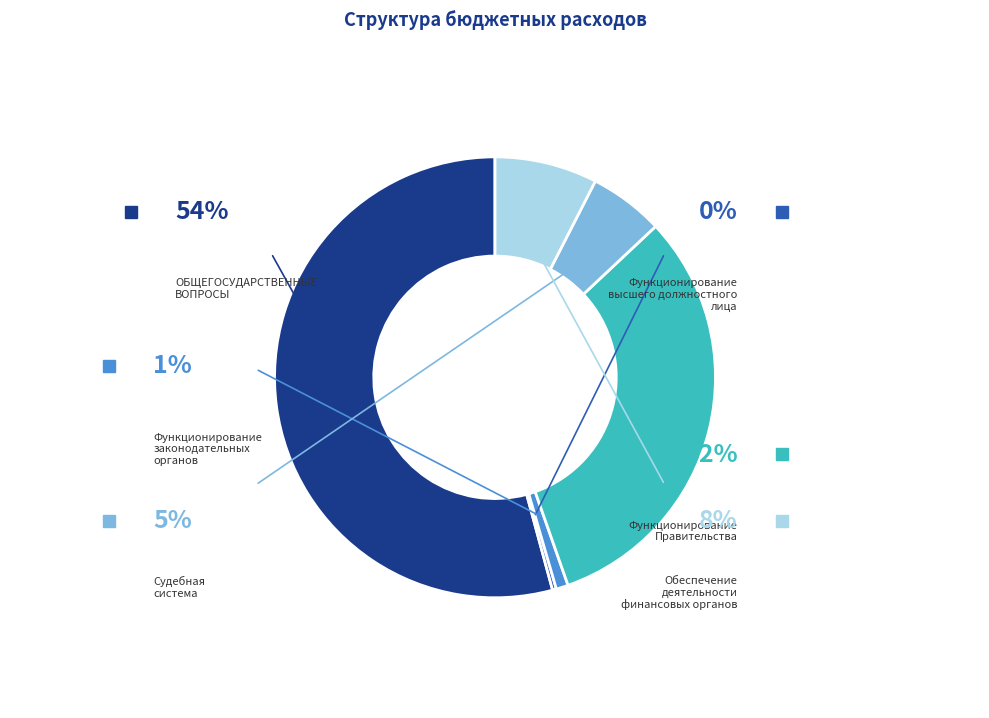

Approximately how many times larger is the value at Судебная система compared to Обеспечение деятельности финансовых органов?

0.7